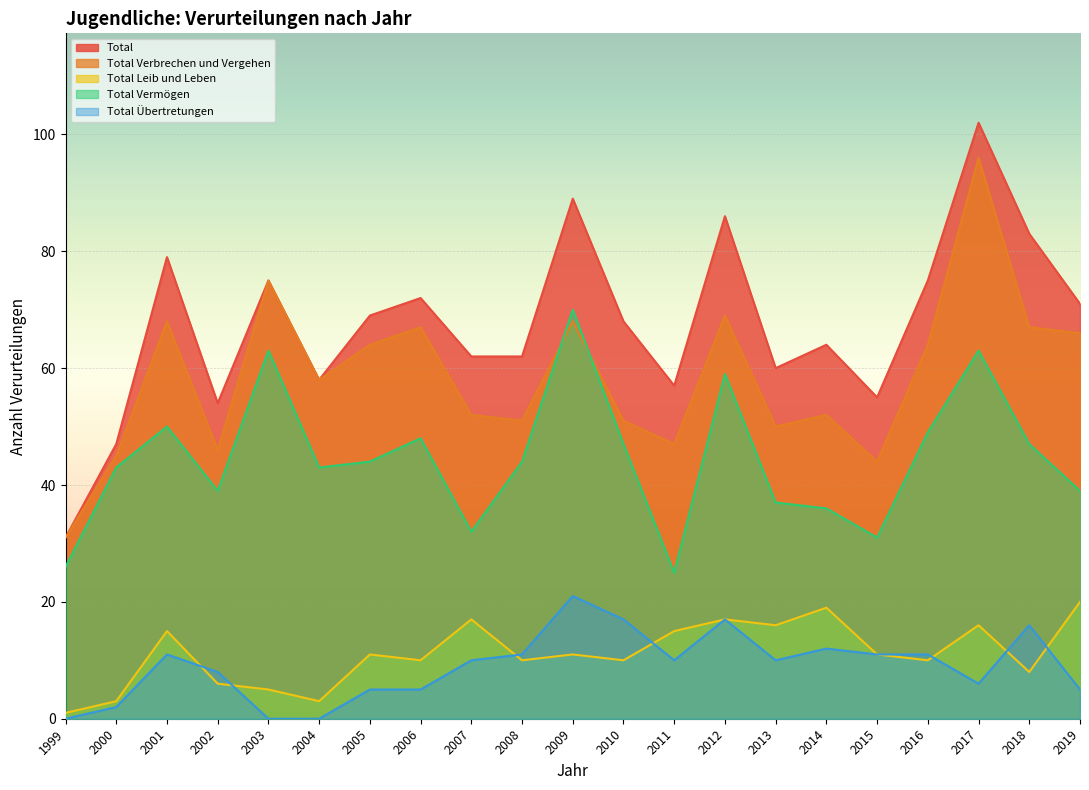

The Total Vermögen series shows 48 at 2006. True or false?

True